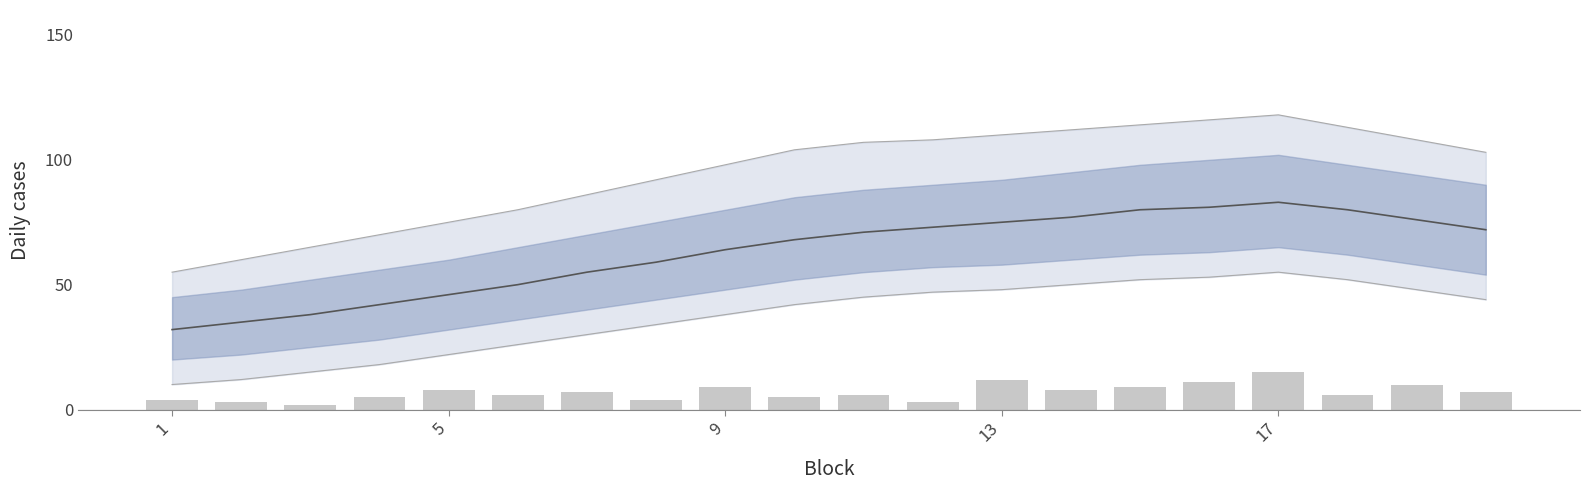

What is the maximum value for Trend?

83